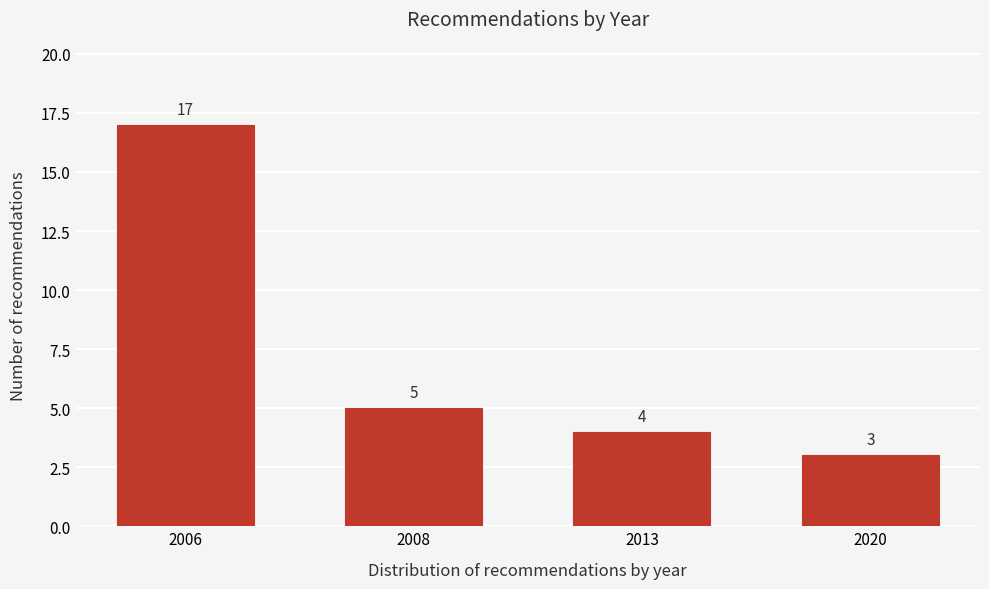

Reading left to right, list all the values displayed in this chart.

2006=17	2008=5	2013=4	2020=3